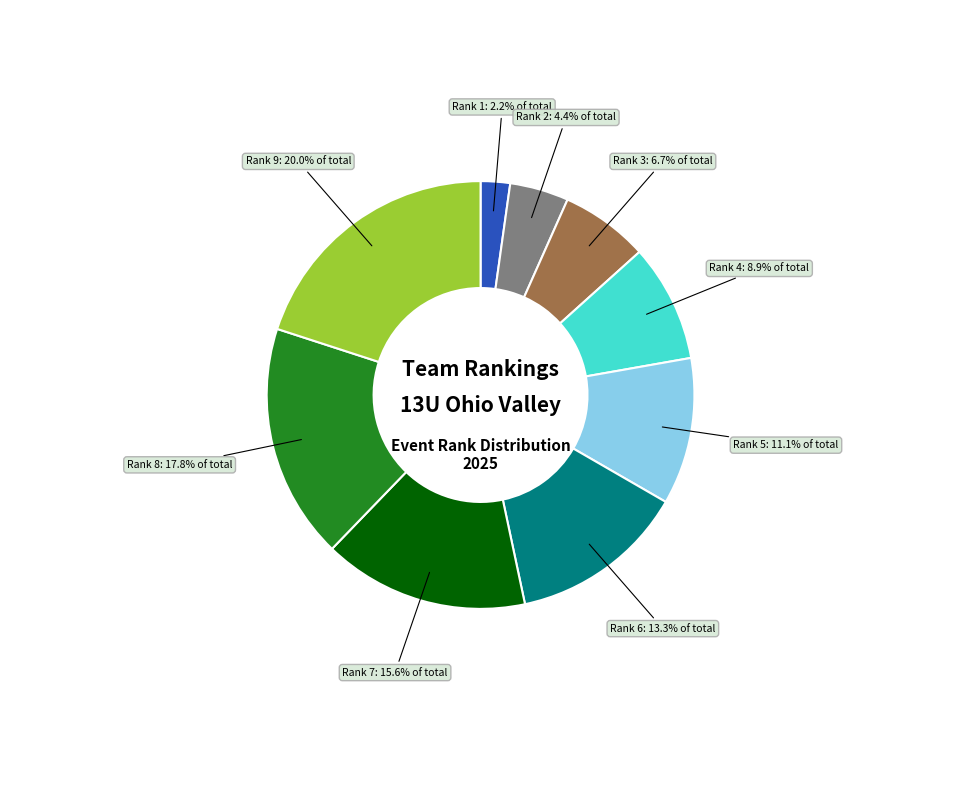

Does any single category account for the majority?

No